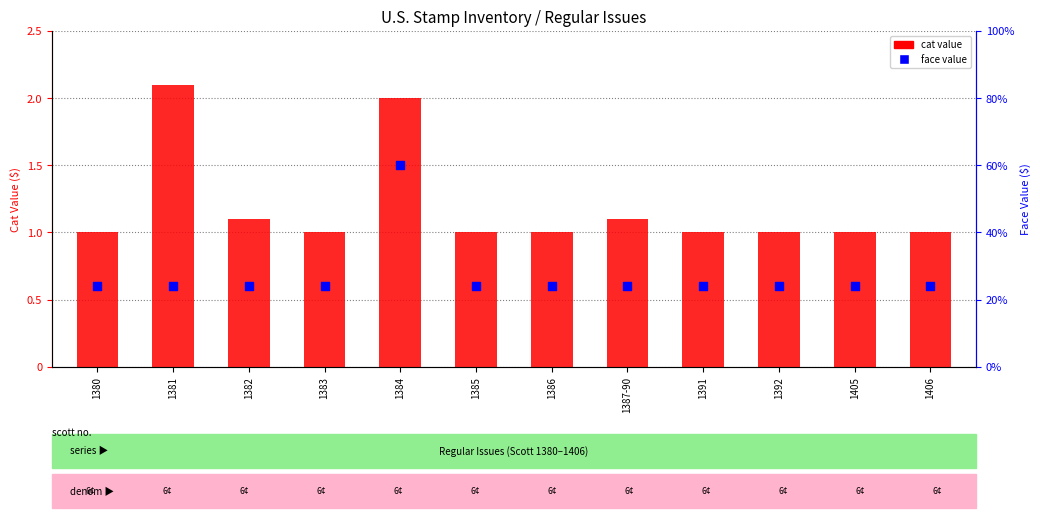

At how many categories does at least one series exceed 0?

12